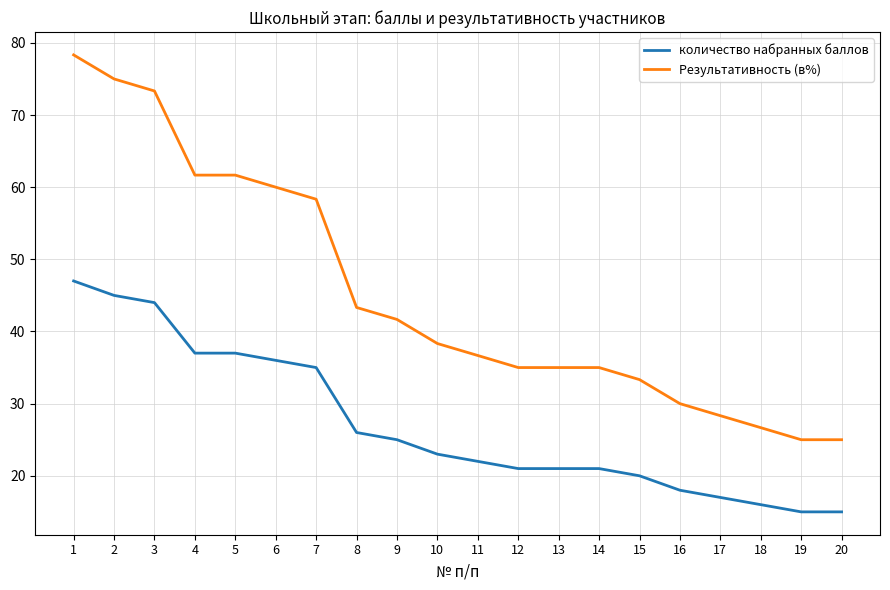

Where does the Результативность (в%) series first go above 38?

1